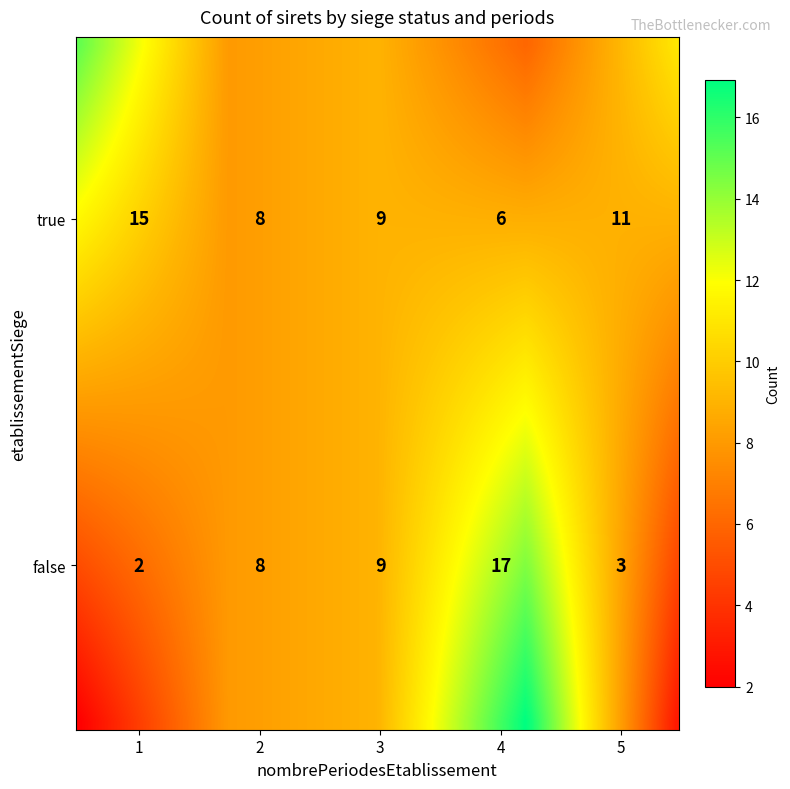

What is the difference between the maximum and minimum values?

15